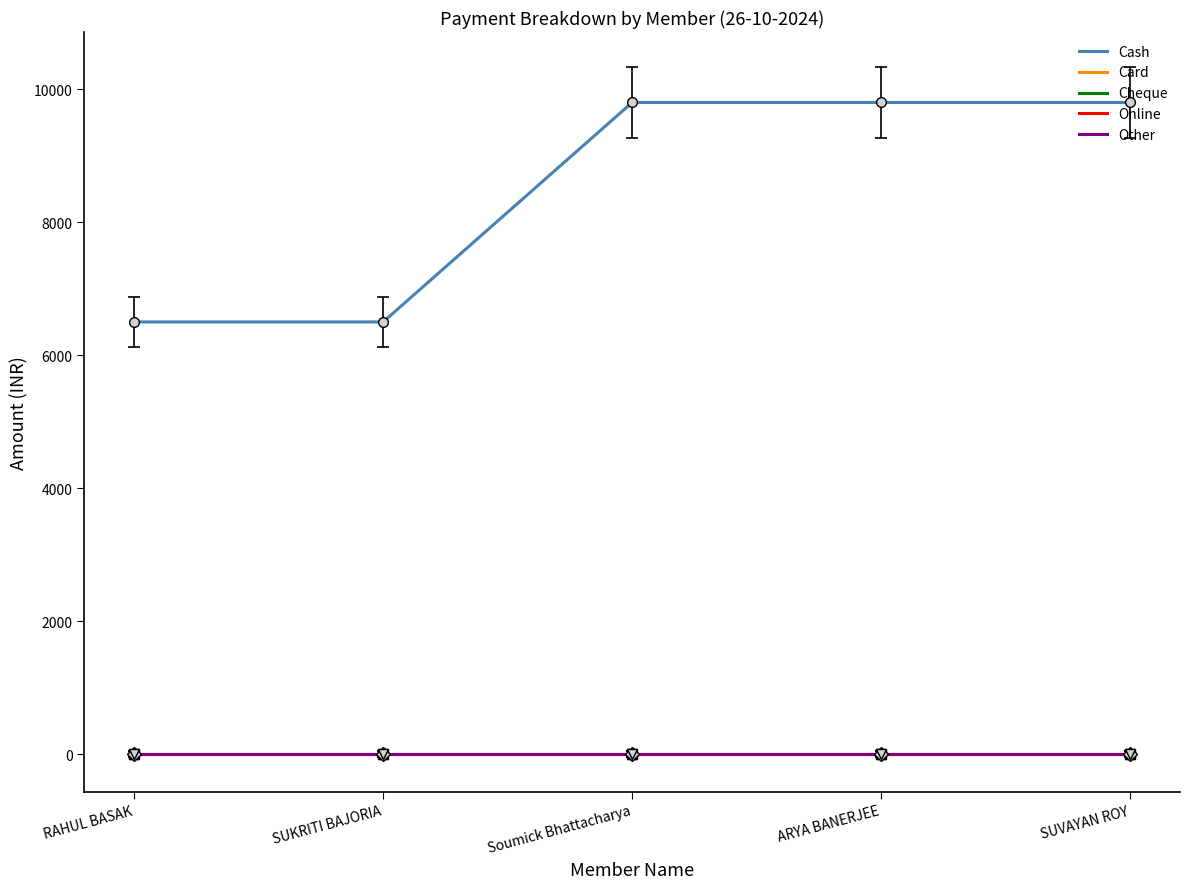

What position from the left is ARYA BANERJEE?

4